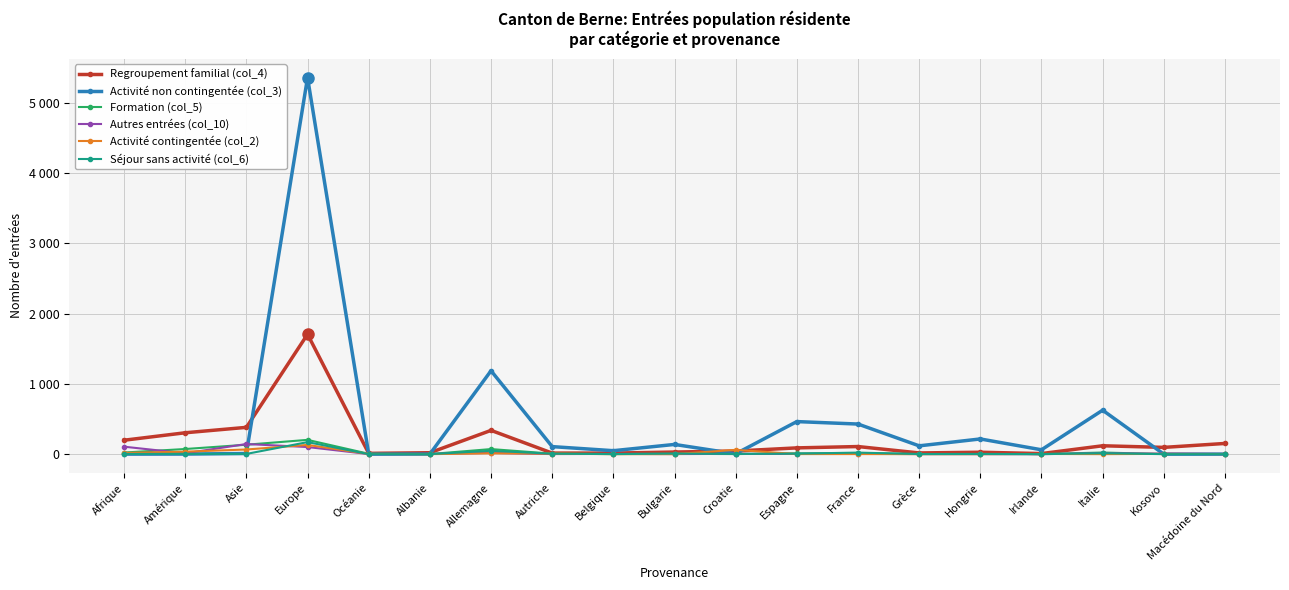

Which series ends up on top after the final intersection of Autres entrées (col_10) and Séjour sans activité (col_6)?

Autres entrées (col_10)